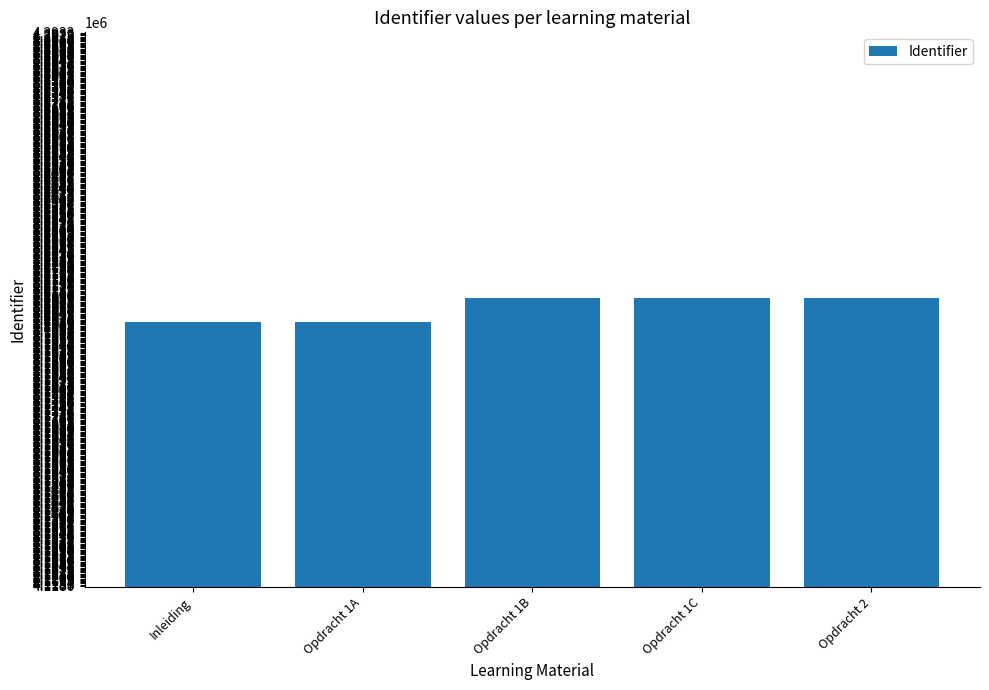

What is the value of the 4th bar from the left?

4209316